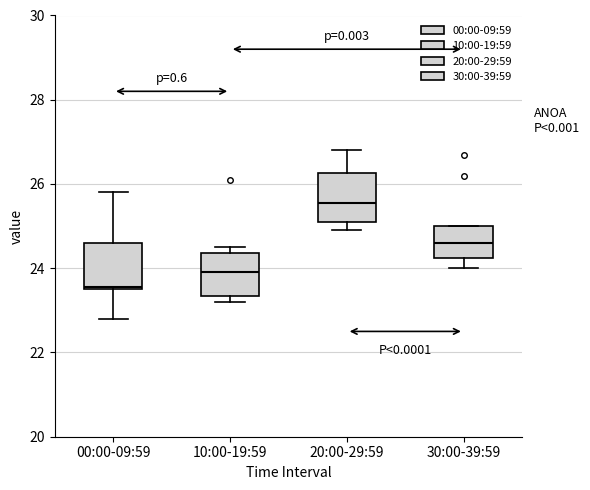

Where is the lower edge of the box for 30:00-39:59 on the y-axis? The values are not printed on the chart, so give them approximately, as read against the axis.

24.2